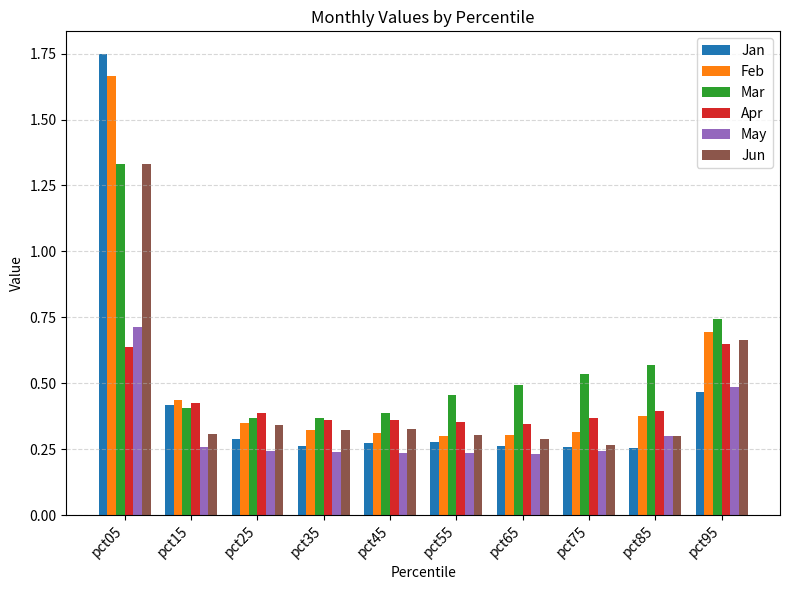

At which category is the sum across all series the highest?

pct05